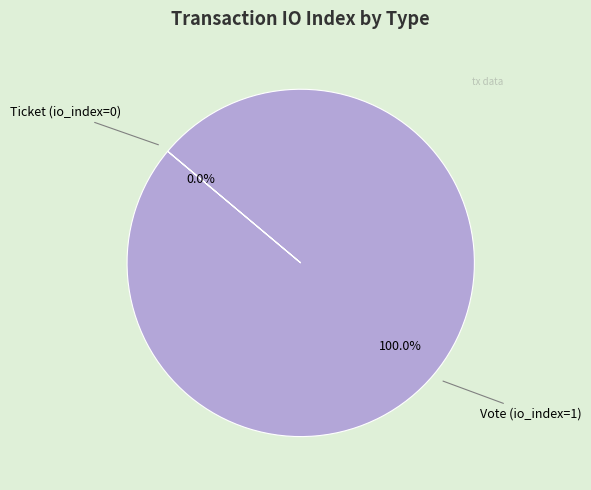

Which category has the biggest portion of the pie?

Vote (io_index=1)